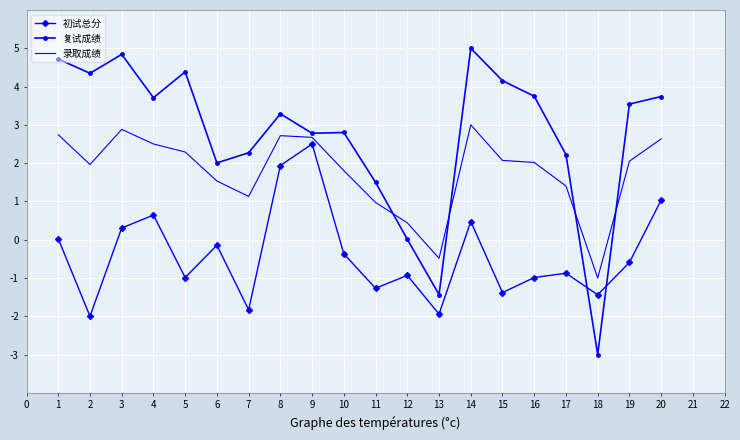

Which series changed the most between 6 and 8?

初试总分